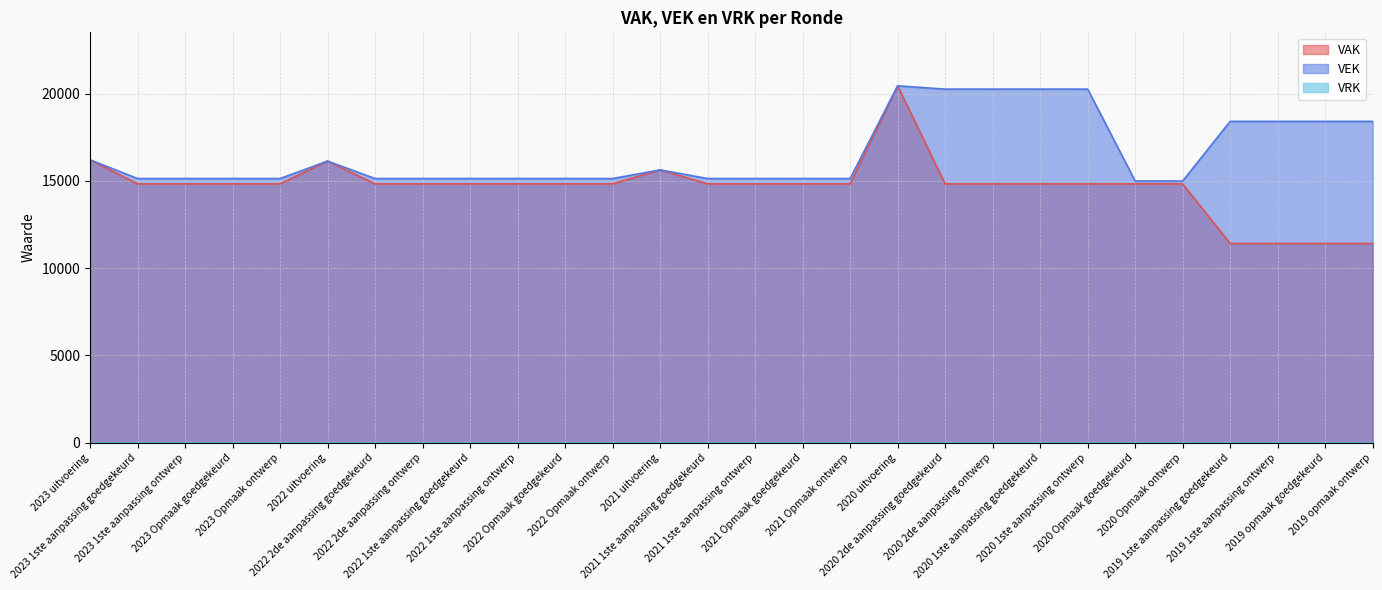

Where is VEK nearest to the value 17719?

2019 1ste aanpassing goedgekeurd